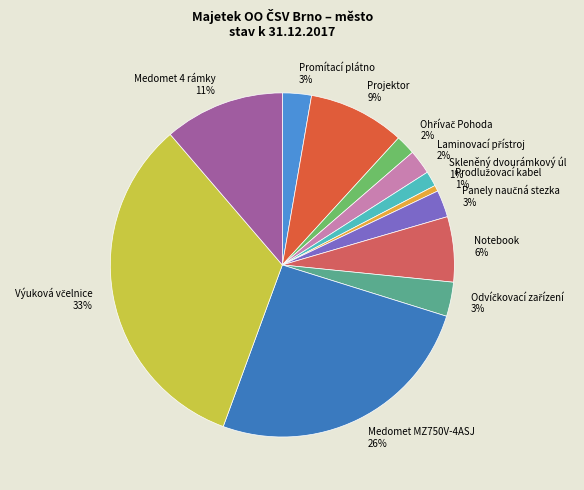

To the nearest percent, what is the average slice percentage?

8%